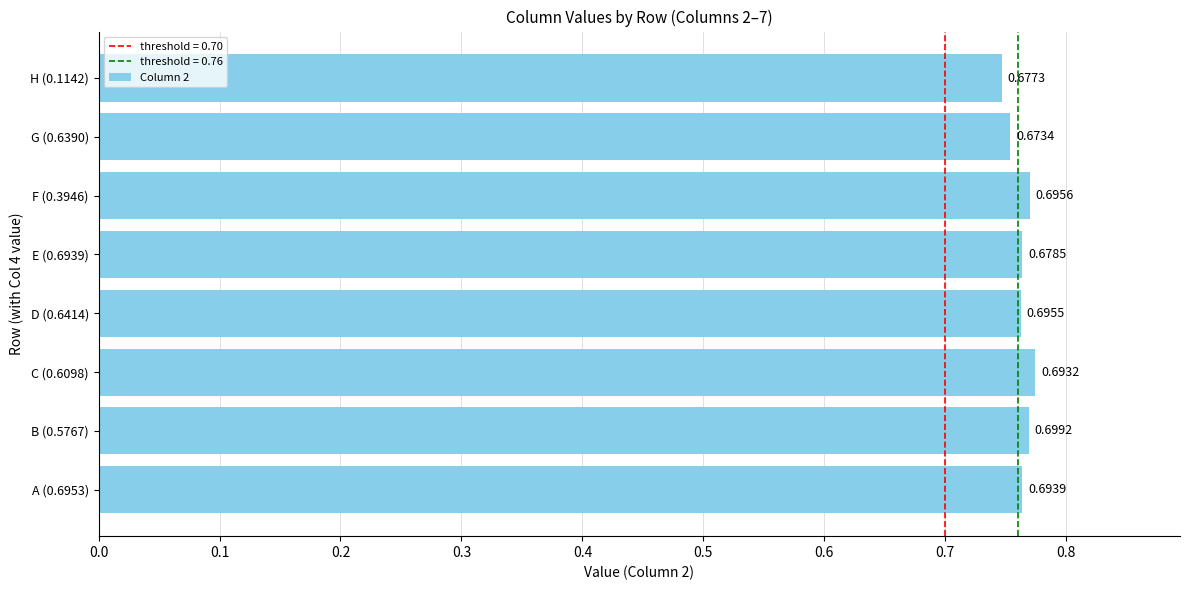

How many bars are there in total?

8